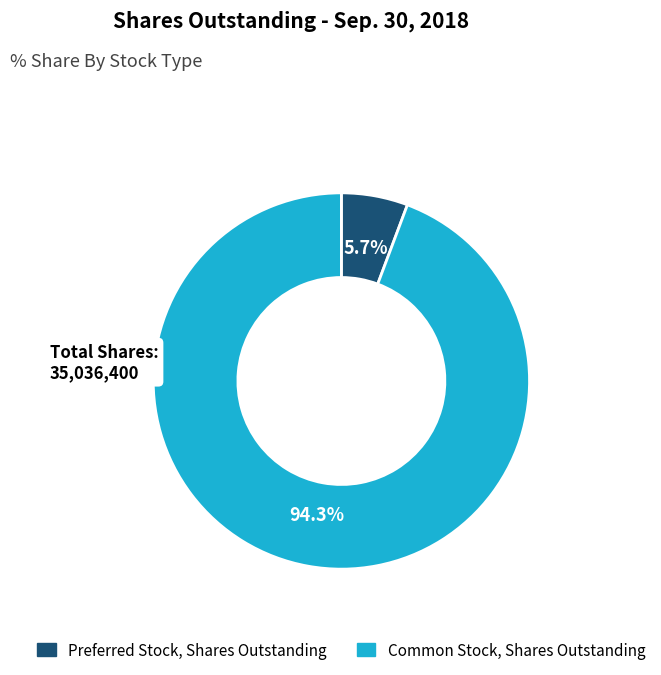

Approximately how many times larger is the value at Common Stock, Shares Outstanding compared to Preferred Stock, Shares Outstanding?

16.5